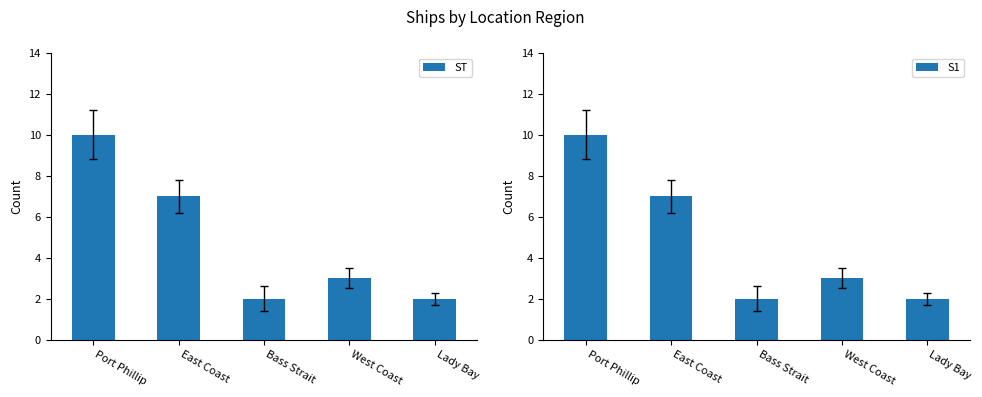

At which category is the sum across all series the highest?

Port Phillip